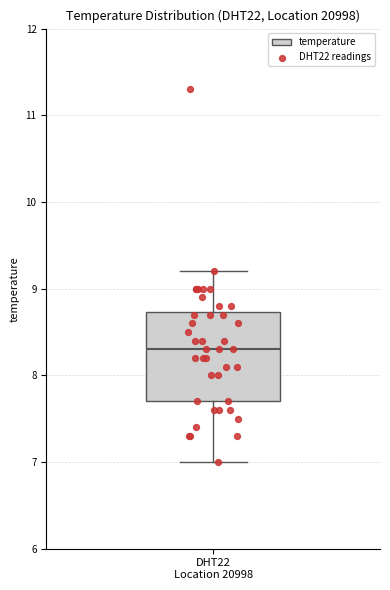

Where is the upper edge of the box for DHT22 Location 20998 on the y-axis? The values are not printed on the chart, so give them approximately, as read against the axis.

8.7